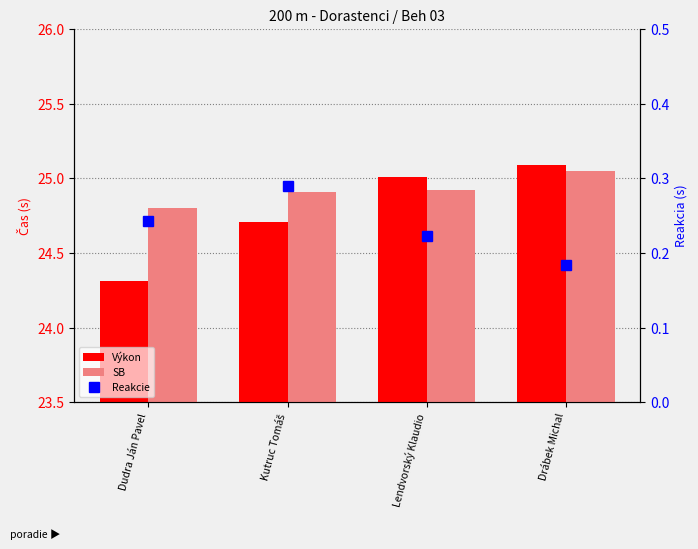

Reading left to right, transcribe all the data shown in this chart.

Výkon: Dudra Ján Pavel=24.3	Kutruc Tomáš=24.7	Lendvorský Klaudio=25.0	Drábek Michal=25.1
SB: Dudra Ján Pavel=24.8	Kutruc Tomáš=24.9	Lendvorský Klaudio=24.9	Drábek Michal=25.1
Reakcie: Dudra Ján Pavel=0.2	Kutruc Tomáš=0.3	Lendvorský Klaudio=0.2	Drábek Michal=0.2